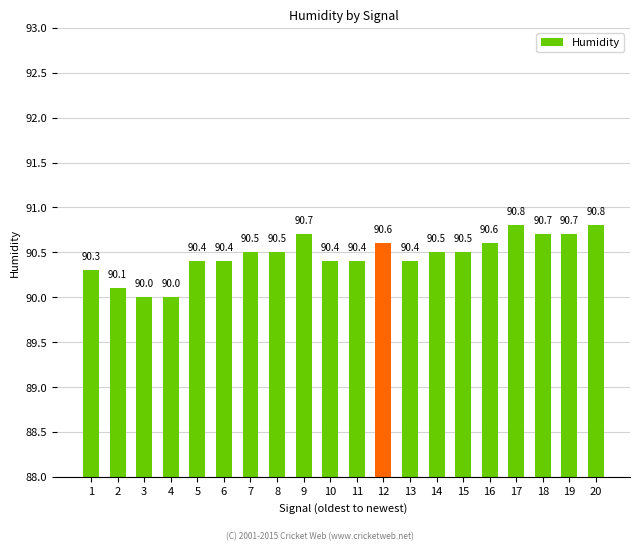

What is the minimum value shown in the chart?

90.0